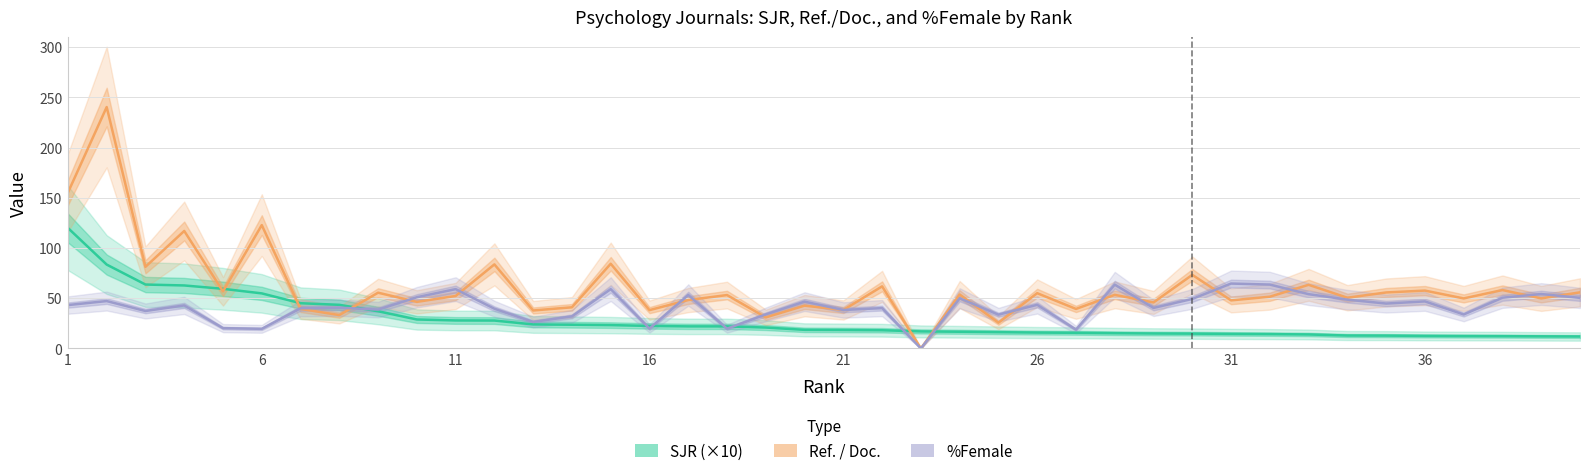

At 31, list the series in order from smallest to largest.

Ref. / Doc., %Female, SJR (×10)